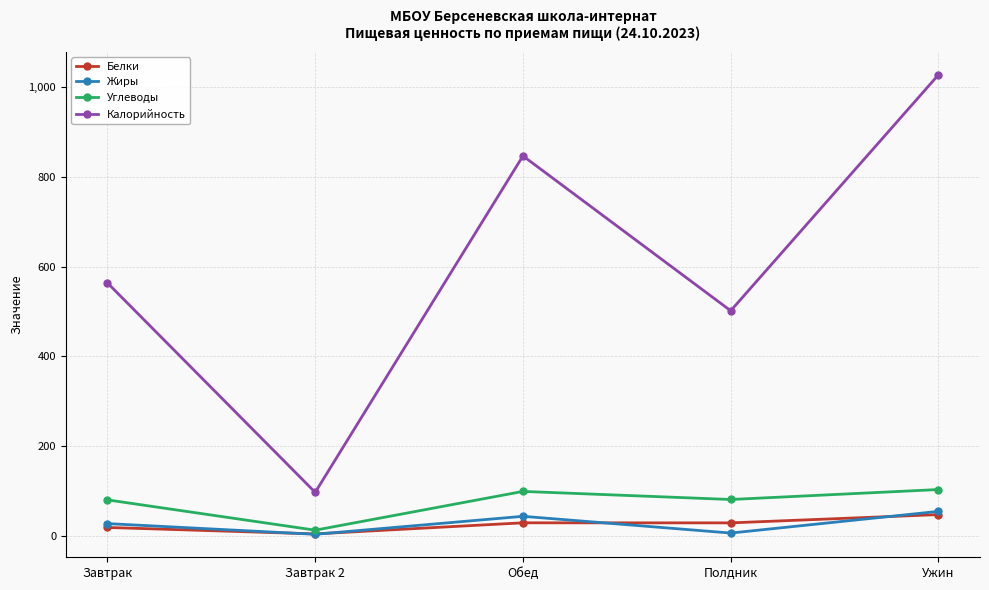

Is this an area chart (filled region under the line)?

No